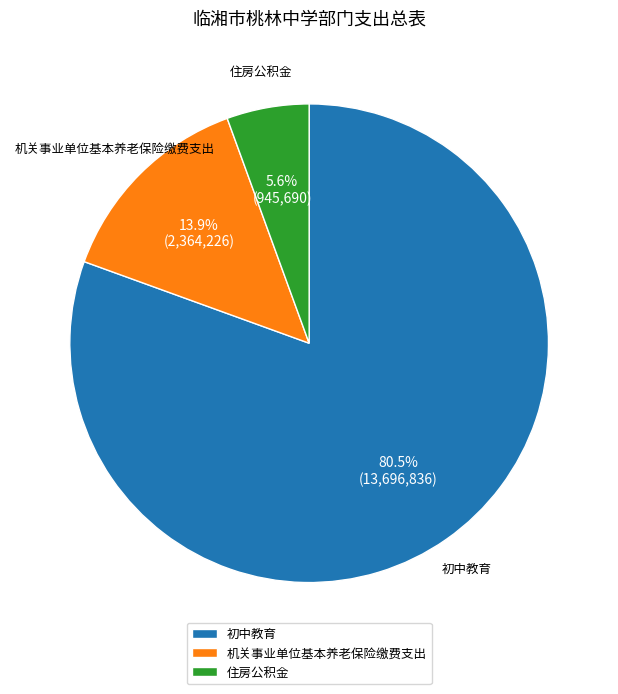

Rank the categories by value from highest to lowest.

初中教育, 机关事业单位基本养老保险缴费支出, 住房公积金